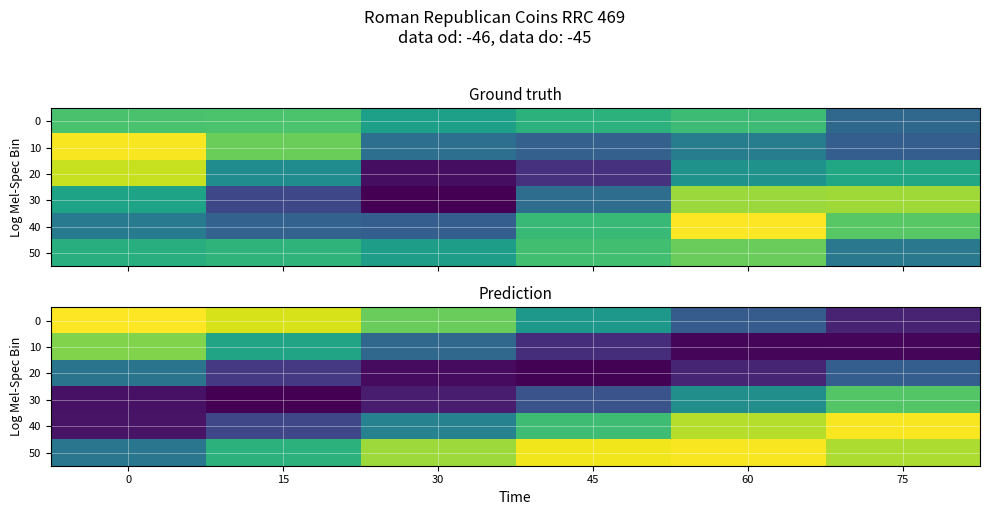

At which category is the sum across all series the highest?

75